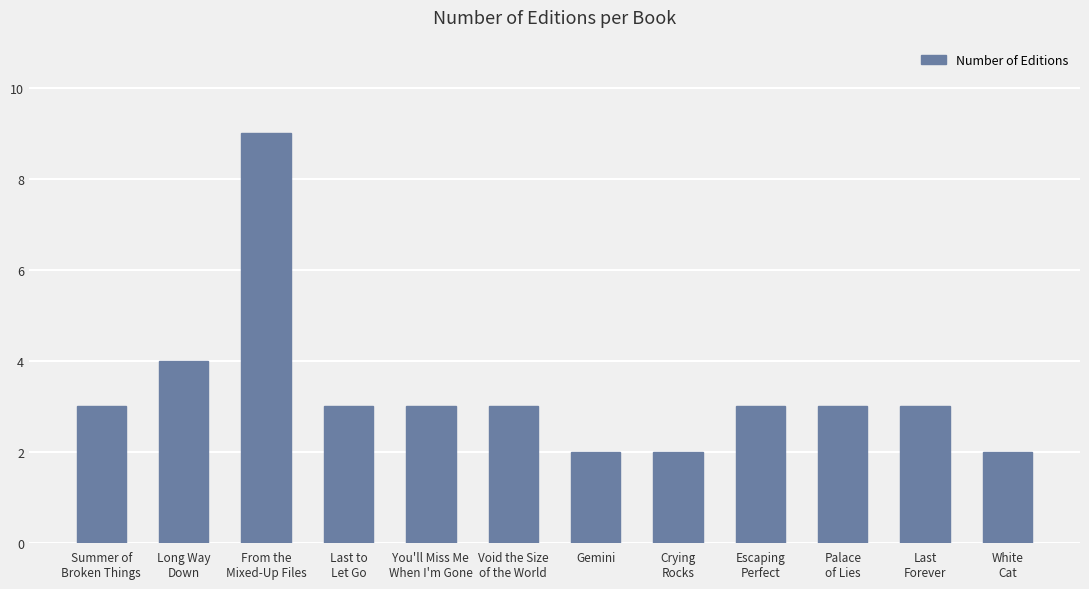

What is the difference between the maximum and second lowest values?

7